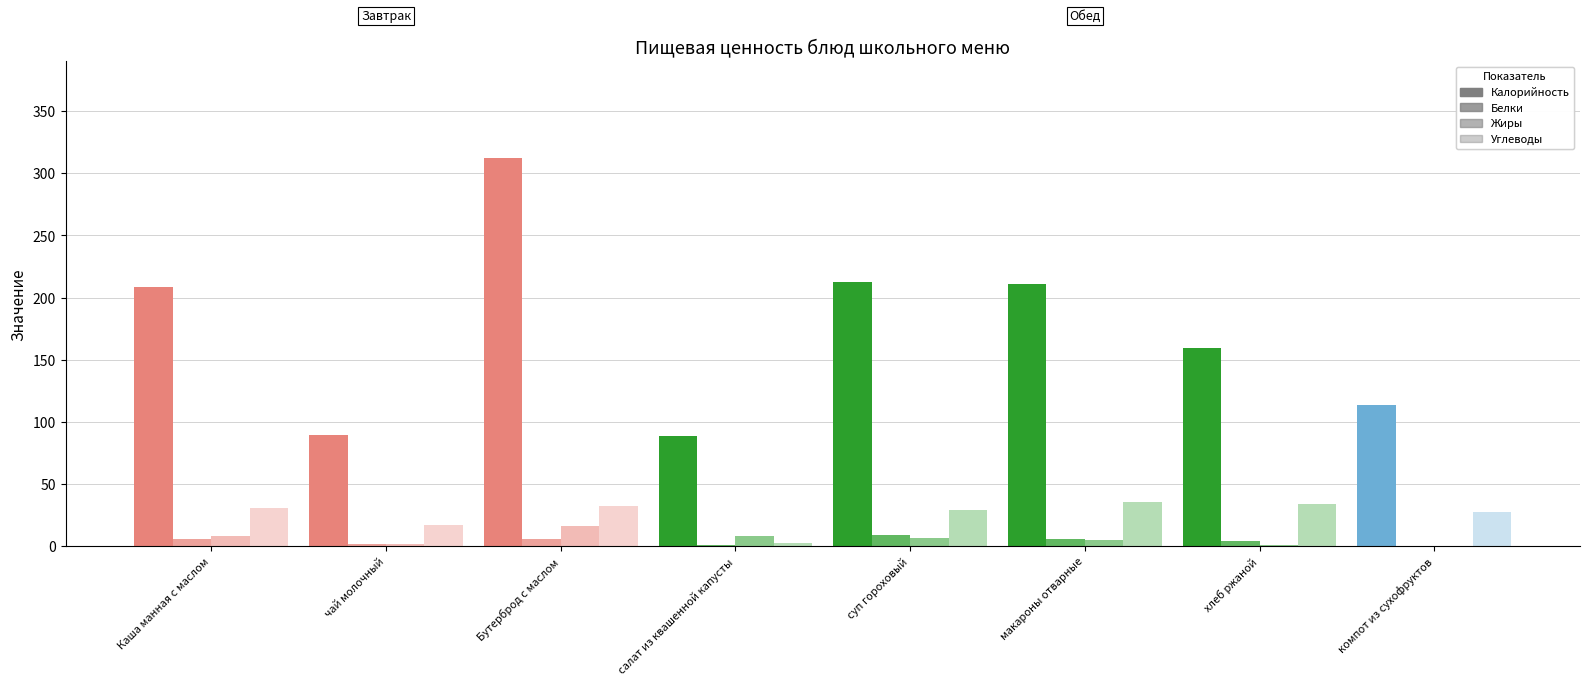

Which category has the highest value in the Жиры series?

Бутерброд с маслом